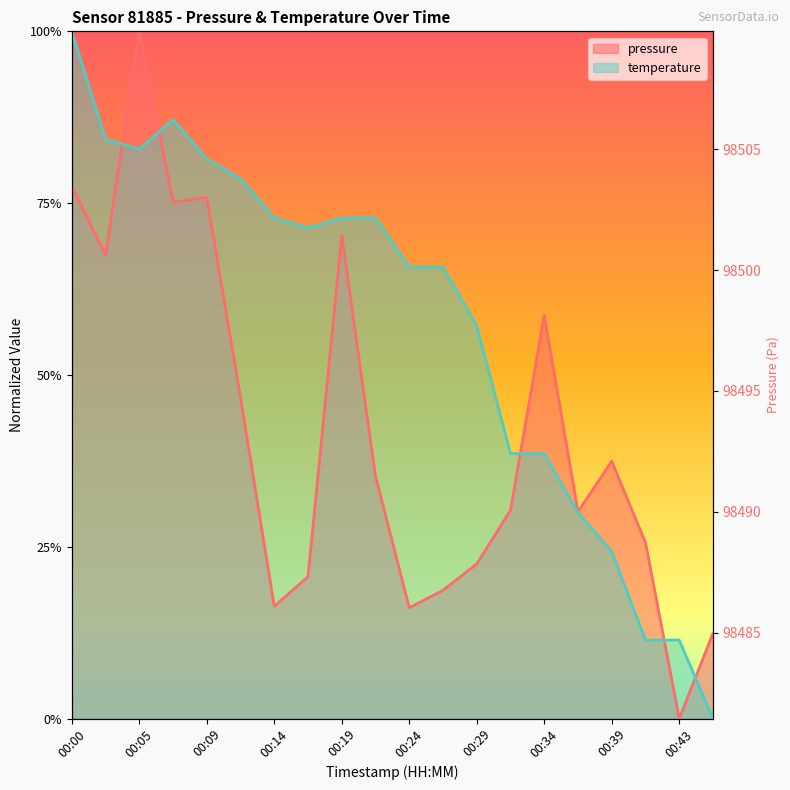

Reading left to right, transcribe all the data shown in this chart.

pressure: 0.8	0.7	1.0	0.8	0.8	0.5	0.2	0.2	0.7	0.4	0.2	0.2	0.2	0.3	0.6	0.3	0.4	0.3	0.0	0.1
temperature: 1.0	0.8	0.8	0.9	0.8	0.8	0.7	0.7	0.7	0.7	0.7	0.7	0.6	0.4	0.4	0.3	0.2	0.1	0.1	0.0